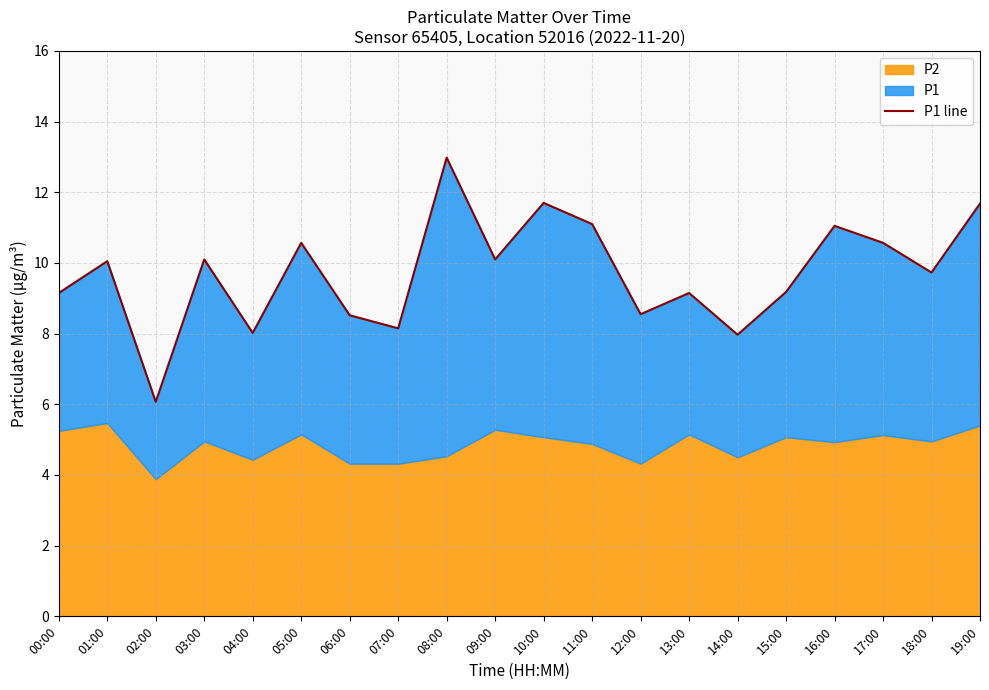

What is the sum of all values?

194.4